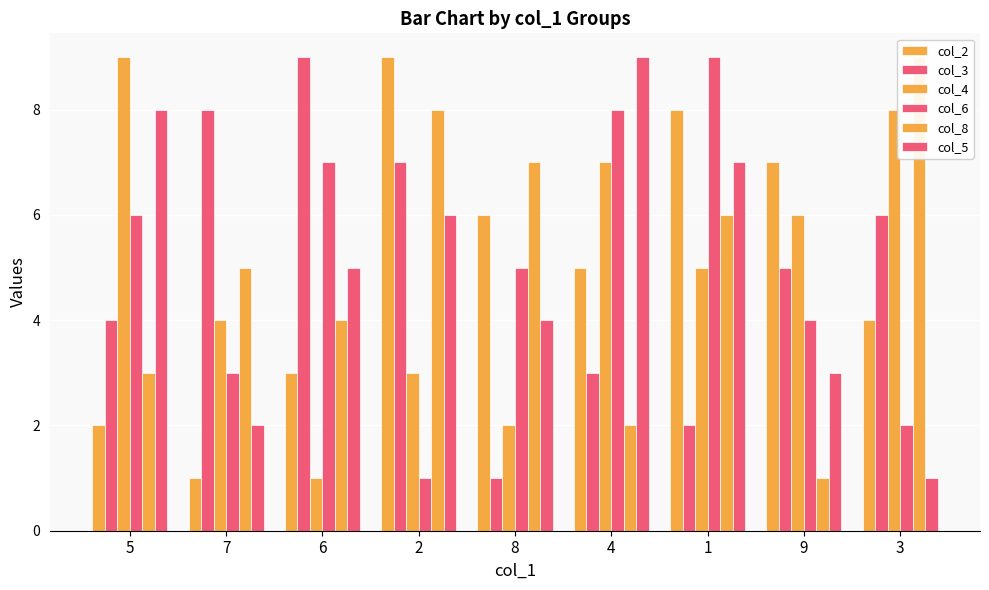

What is the total value across all series at 8?

25